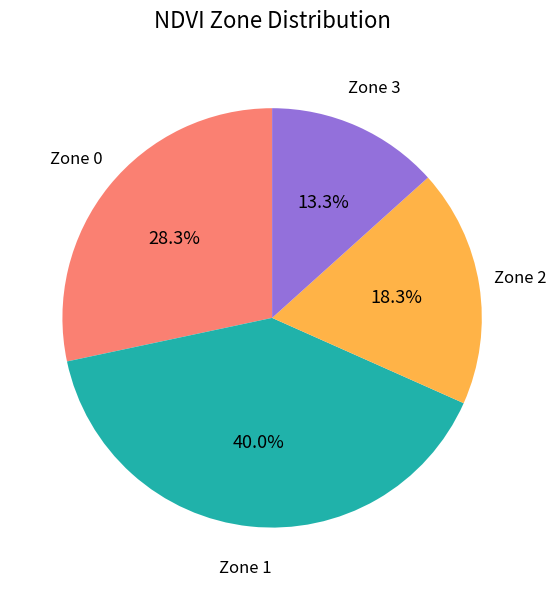

Count the number of slices in the pie.

4